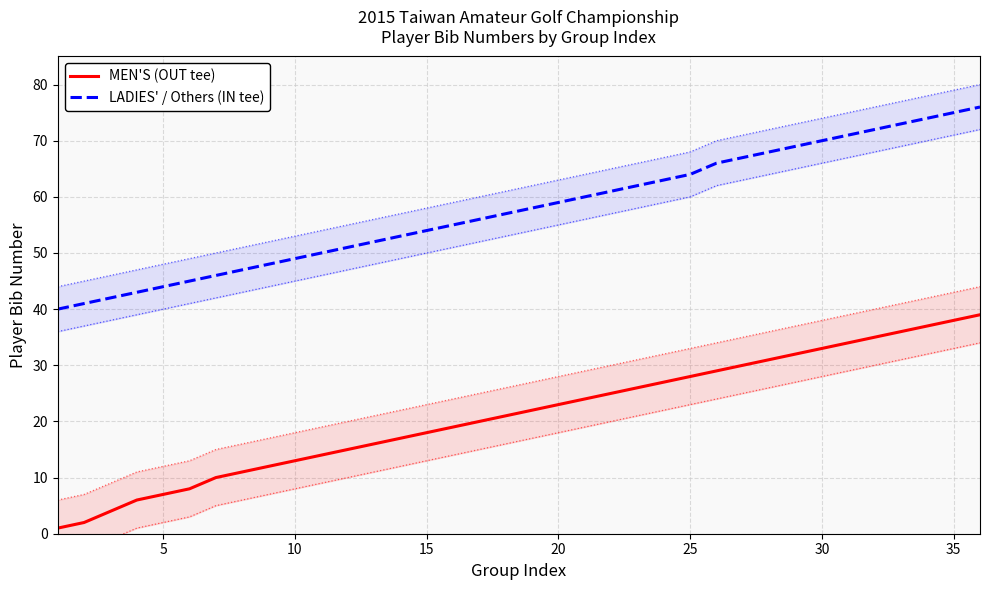

What is the approximate value of MEN'S (OUT tee) at 35, to the nearest 10?

40